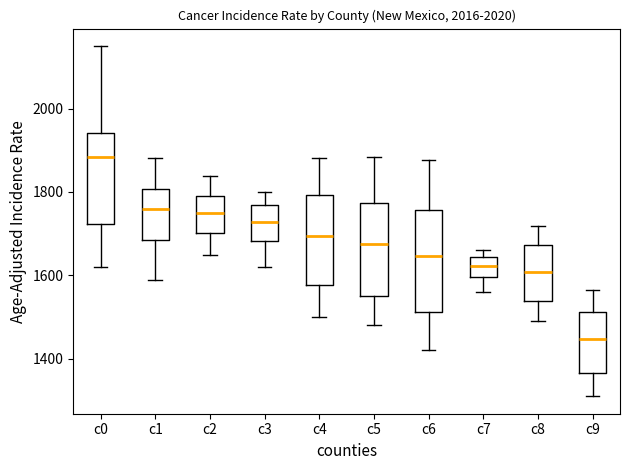

Where does the median line of the box for c4 sit on the y-axis? The values are not printed on the chart, so give them approximately, as read against the axis.

1700